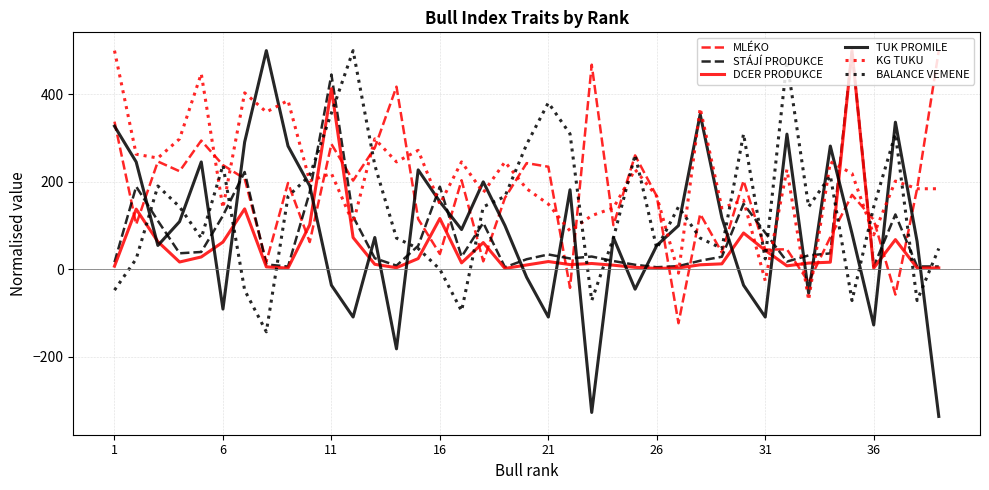

What is the highest value of the STÁJÍ PRODUKCE series?

500.0